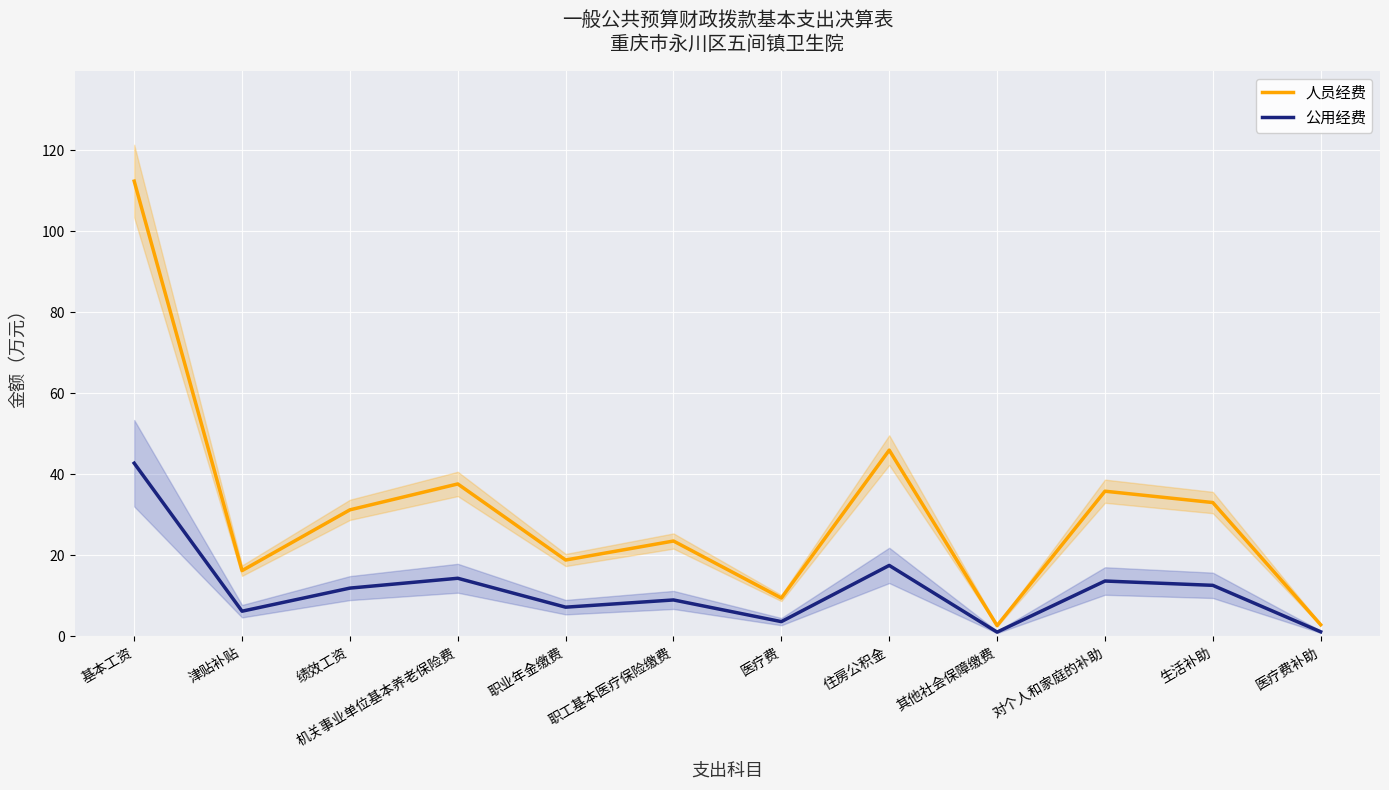

What is the highest value of the 人员经费 series?

112.3